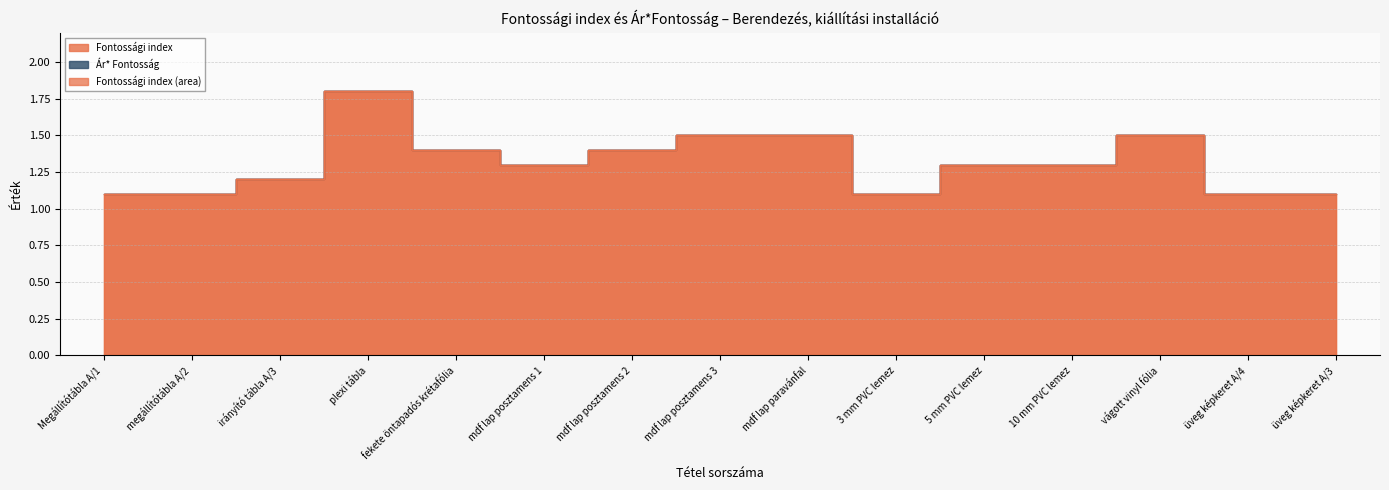

Between 5 mm PVC lemez and mdf lap posztamens 2, which is larger?

mdf lap posztamens 2